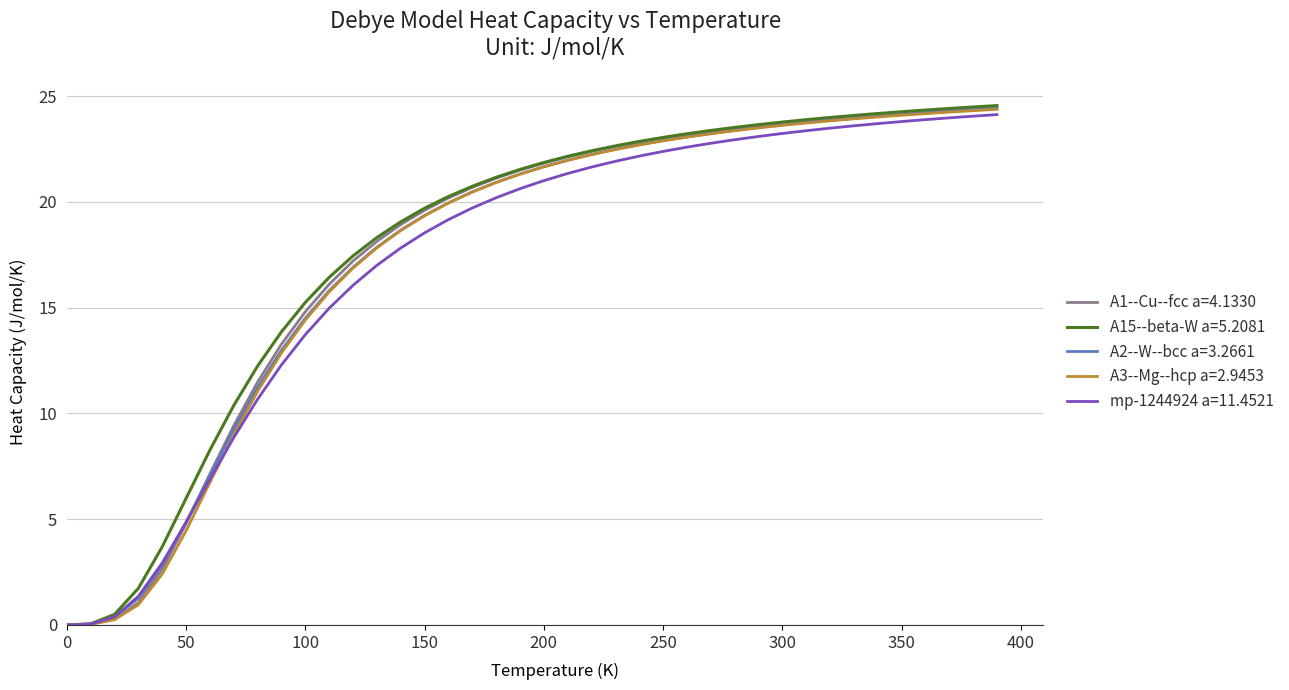

What is the highest value of the A1--Cu--fcc a=4.1330 series?

24.5